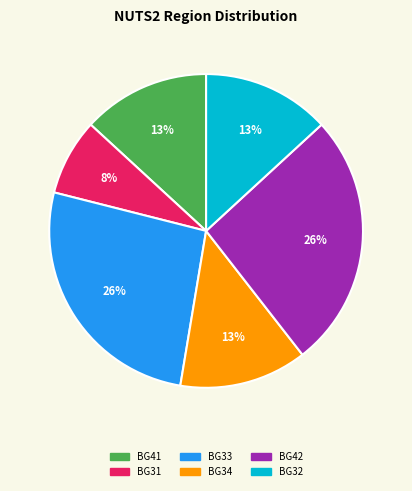

Is there any slice that represents more than half of the pie?

No